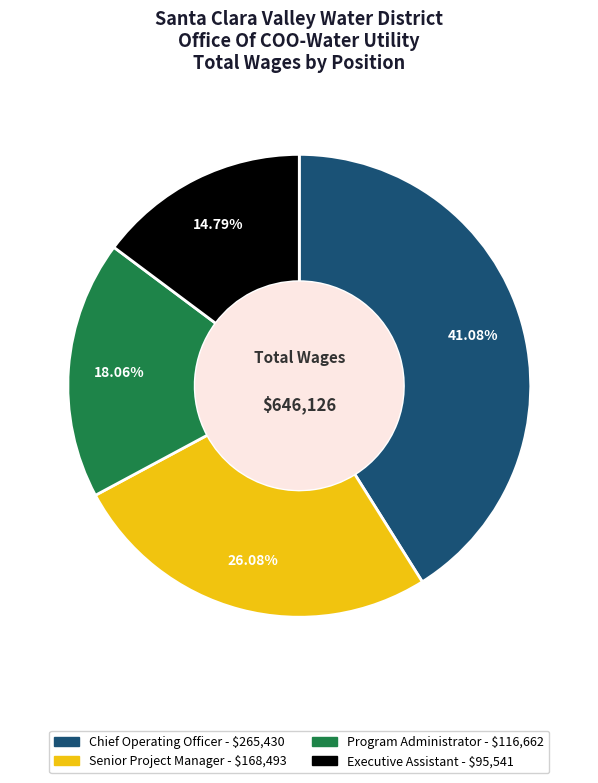

How many segments does this pie chart have?

4